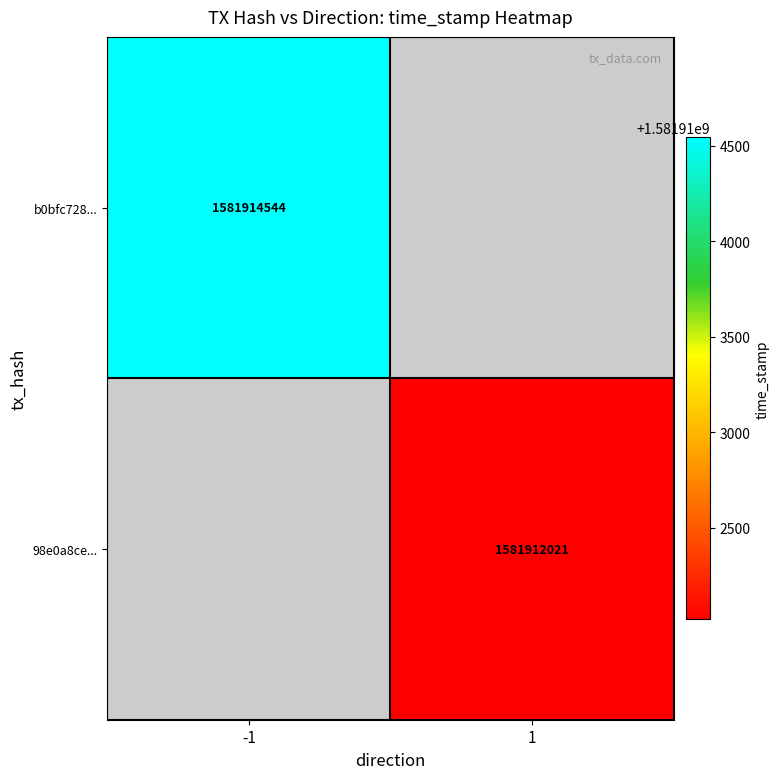

Is it true that 98e0a8ce... equals 2384496705 at 1?

False